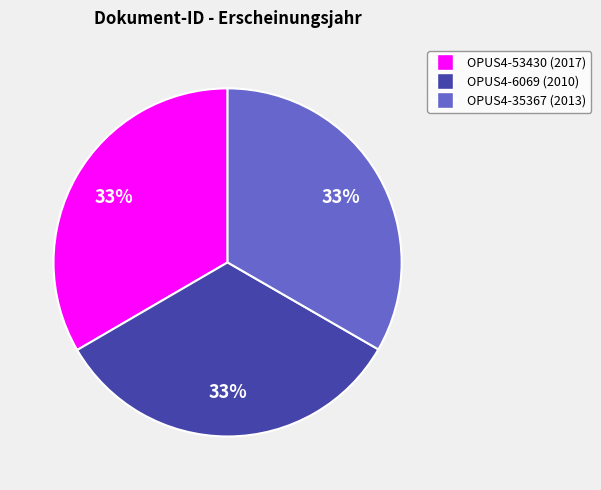

To the nearest percent, what is the average slice percentage?

33%